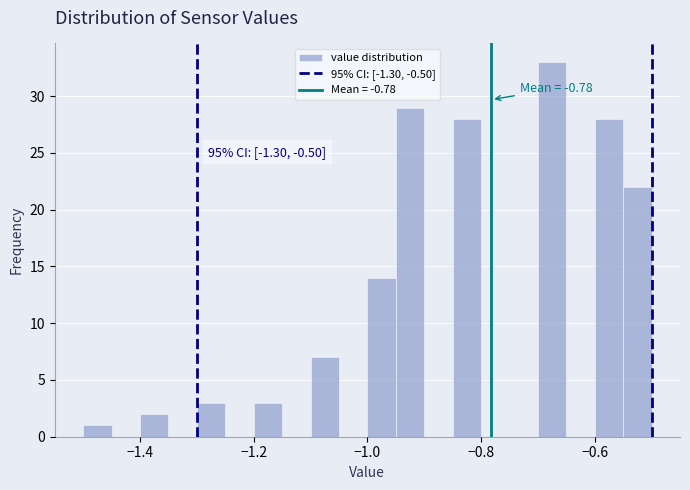

Around what value on the x-axis is the tallest bar? Give the approximate position of its centre, as read against the axis.

-0.68